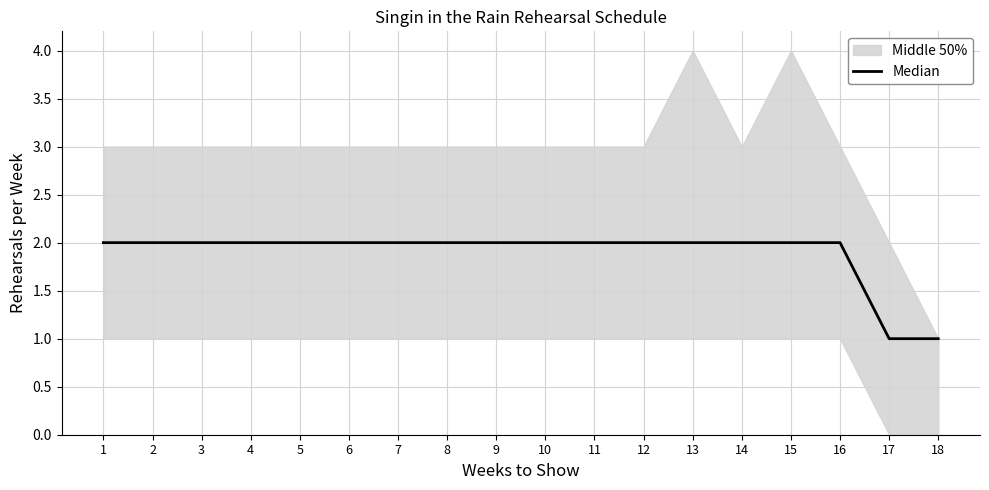

Is it true that the value at 10 is 2?

True